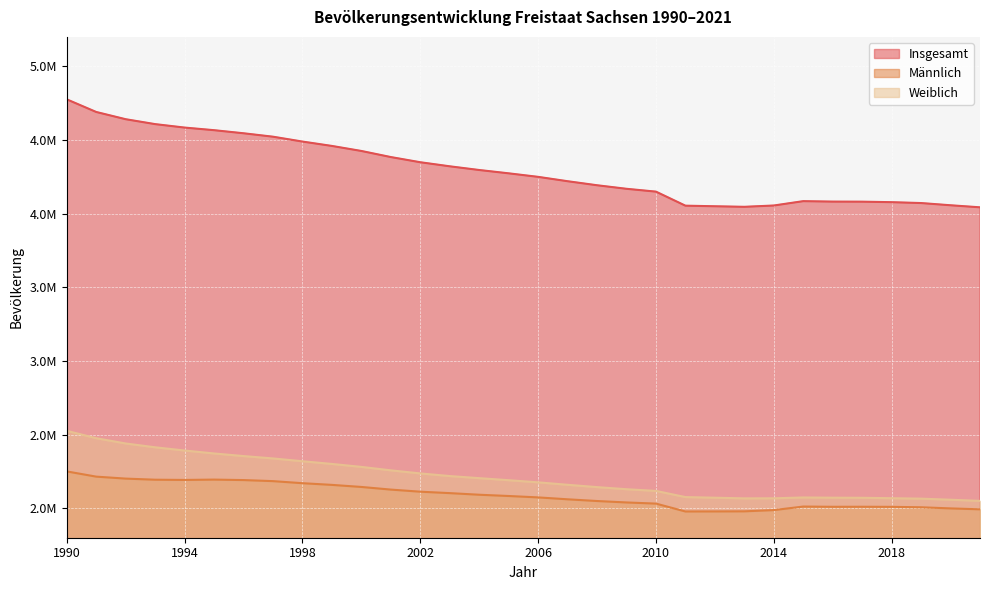

Where is the first local maximum for Männlich?

1995